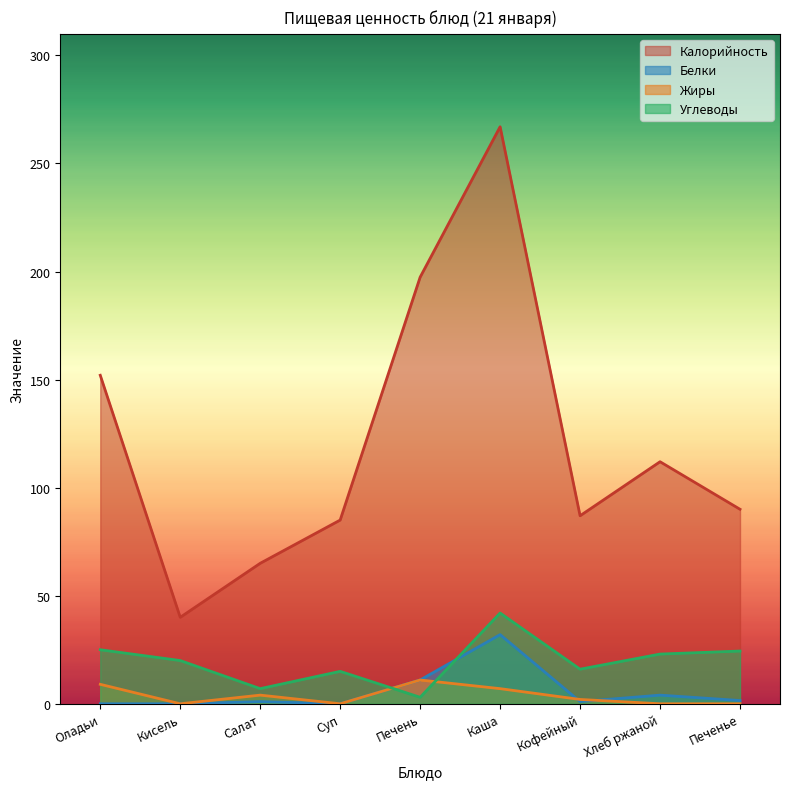

How many interior local peaks does the Углеводы series have?

2